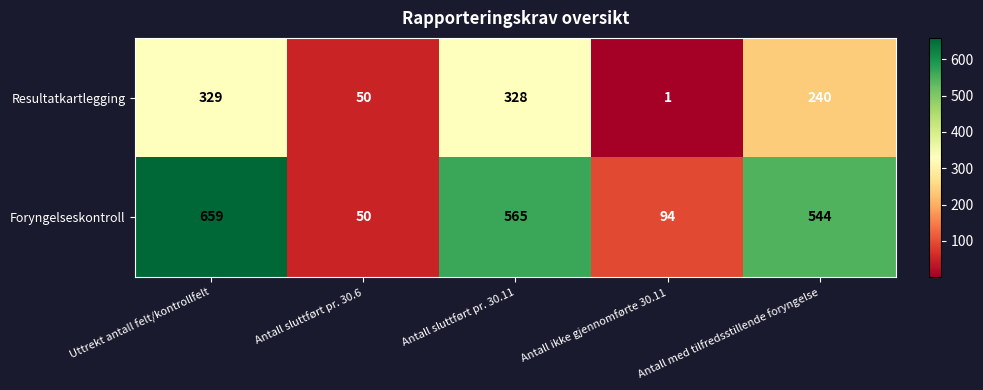

Which series has the largest total across all categories?

Foryngelseskontroll